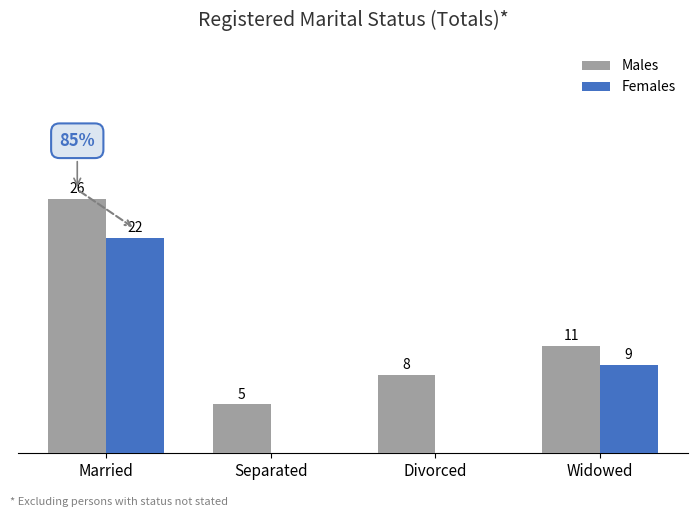

Between Married and Widowed, which series saw the biggest shift?

Males